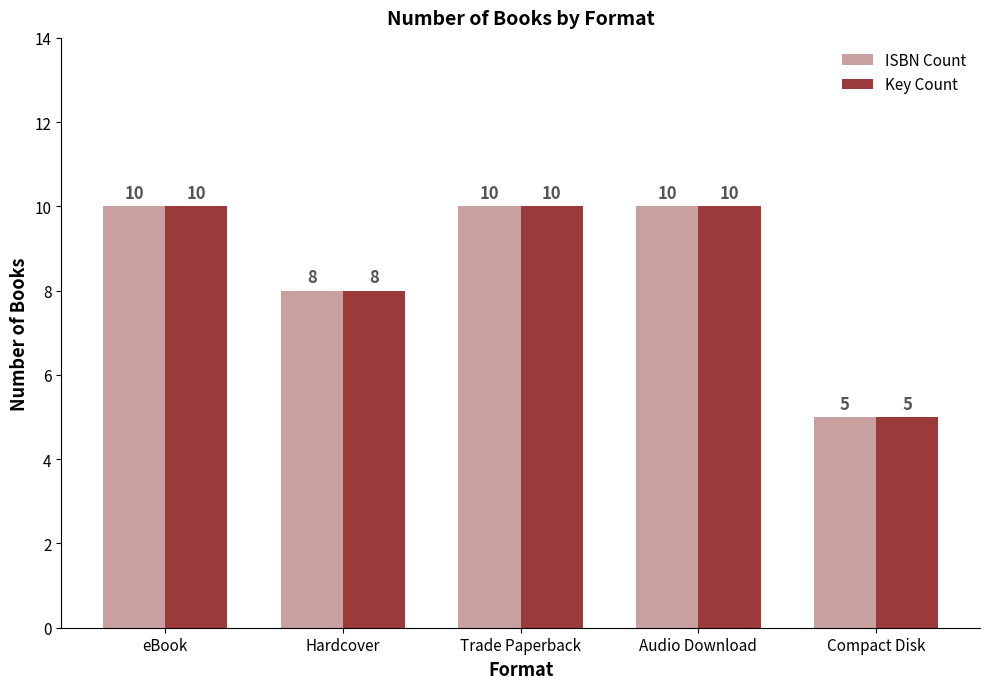

How many ISBN Count values are between 8 and 10?

4